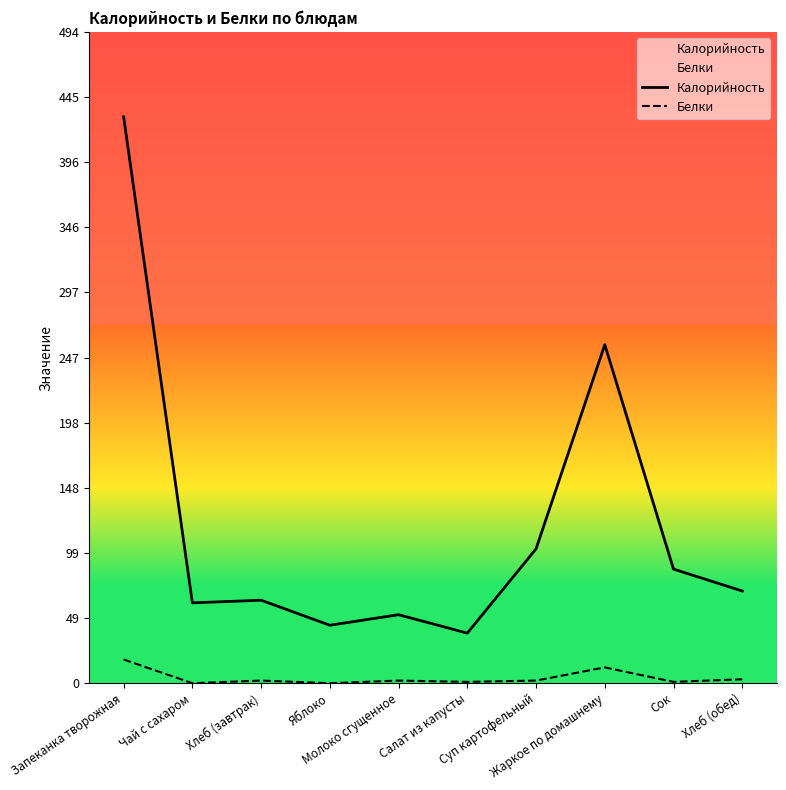

Where is the first local maximum for Белки?

Хлеб (завтрак)